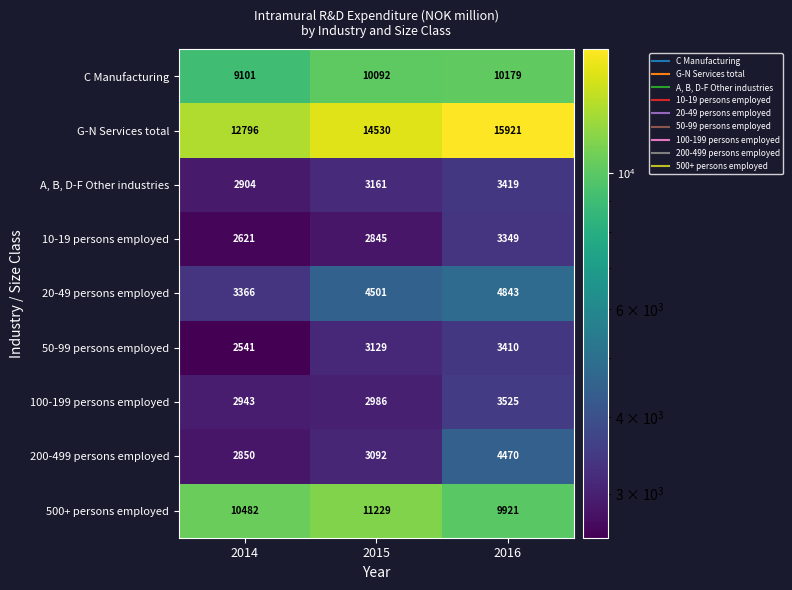

What is the difference between the 500+ persons employed values at 2015 and 2014?

747